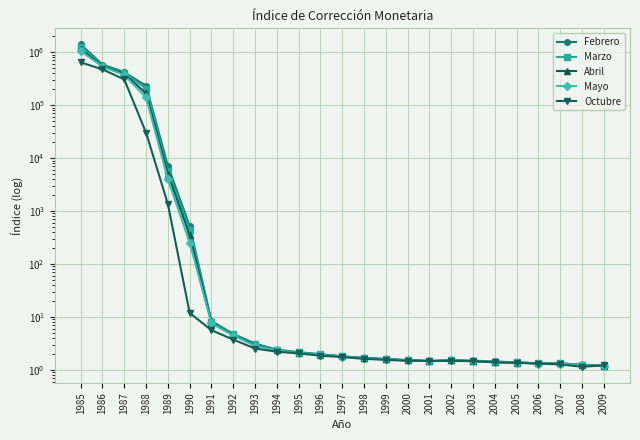

True or false: Octubre and Marzo cross at least once.

True